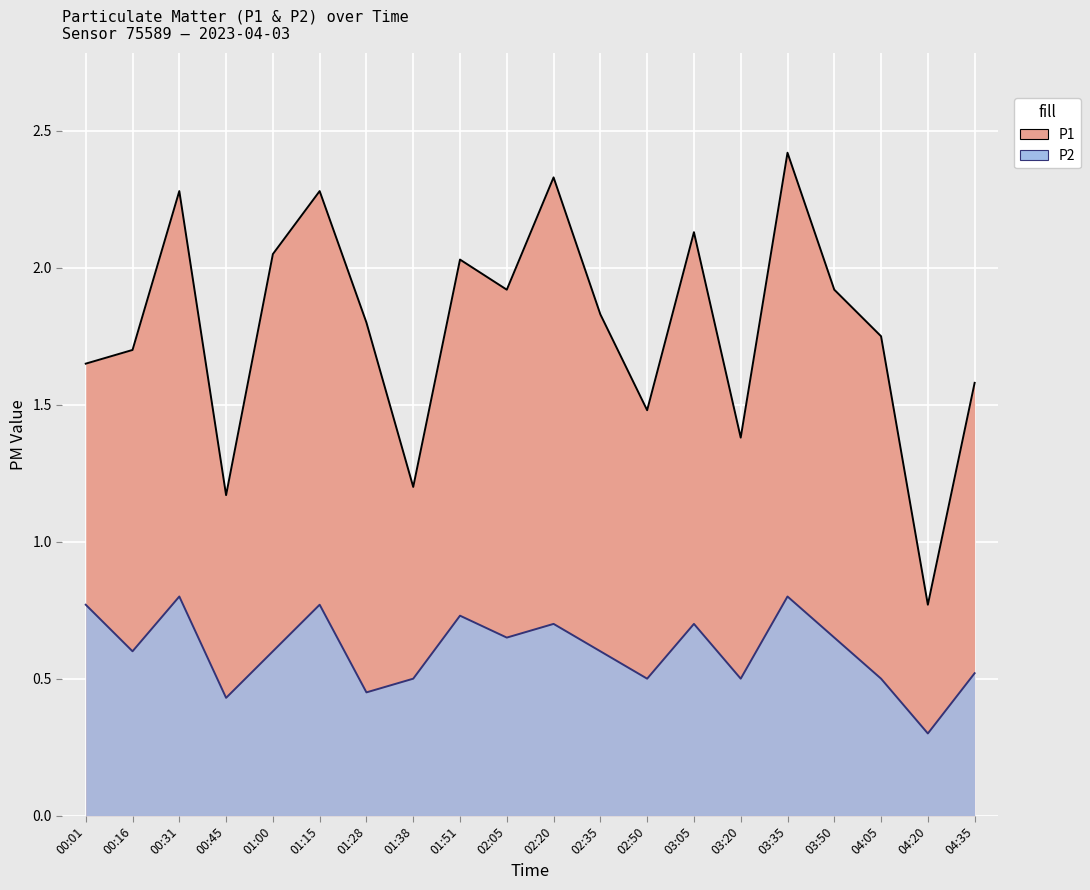

The value of P2 at 01:15 is 0.2. True or false?

False